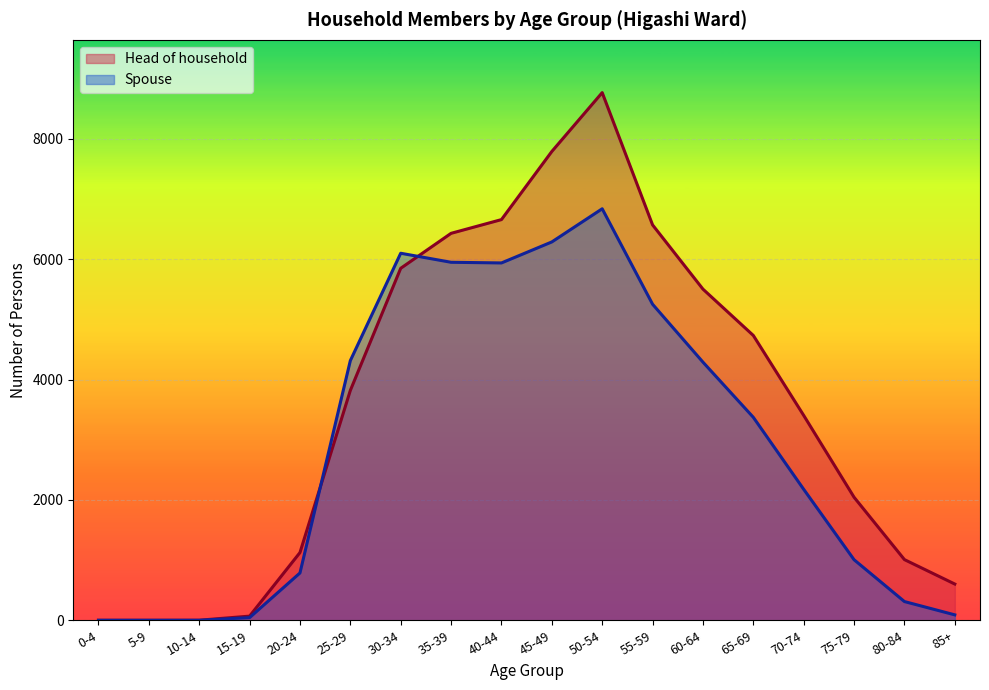

How many values in Spouse are above zero?

15